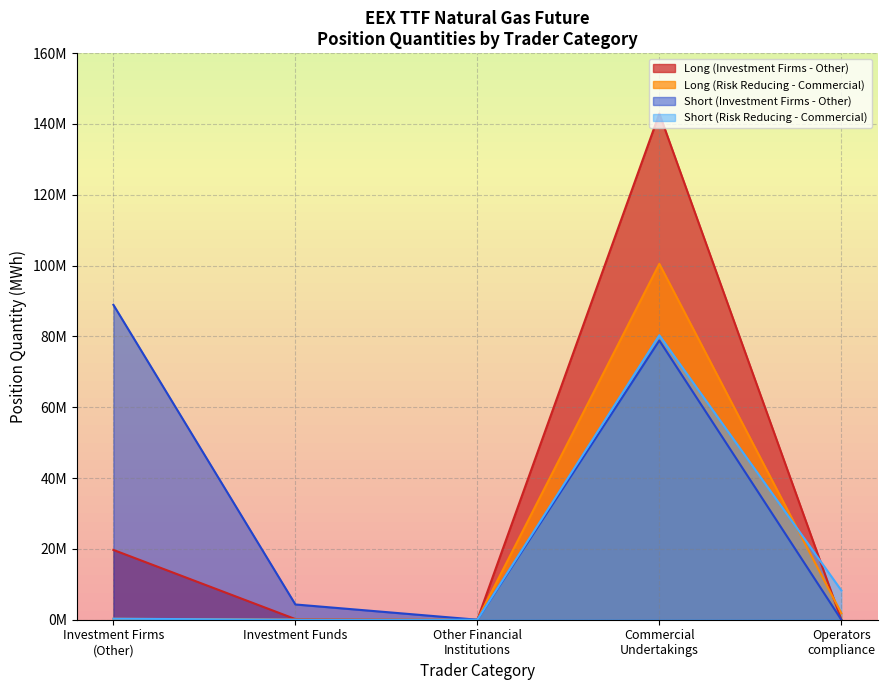

At which category does the data reach its first local peak?

Commercial Undertakings